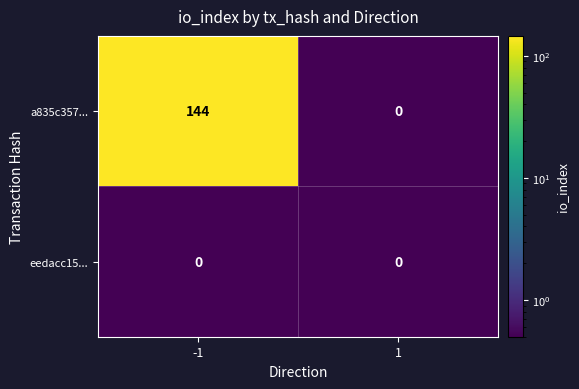

What is the difference between the a835c357... values at 1 and -1?

144